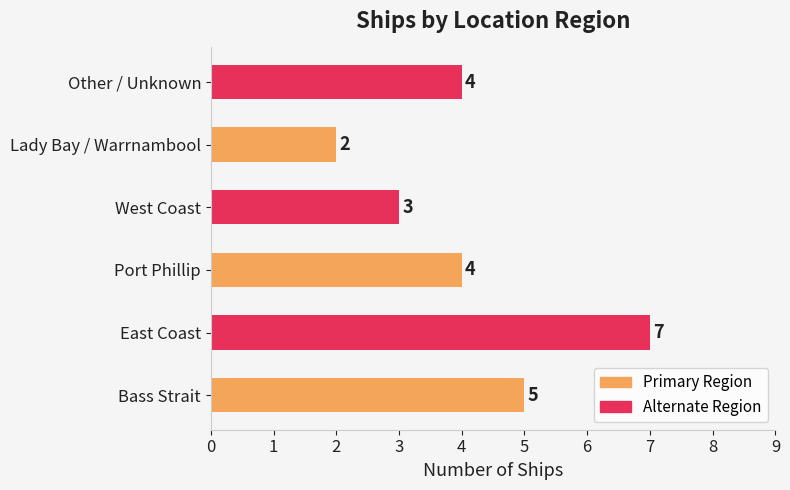

Reading bottom to top, what are all the values shown in this chart?

Bass Strait=5	East Coast=7	Port Phillip=4	West Coast=3	Lady Bay / Warrnambool=2	Other / Unknown=4